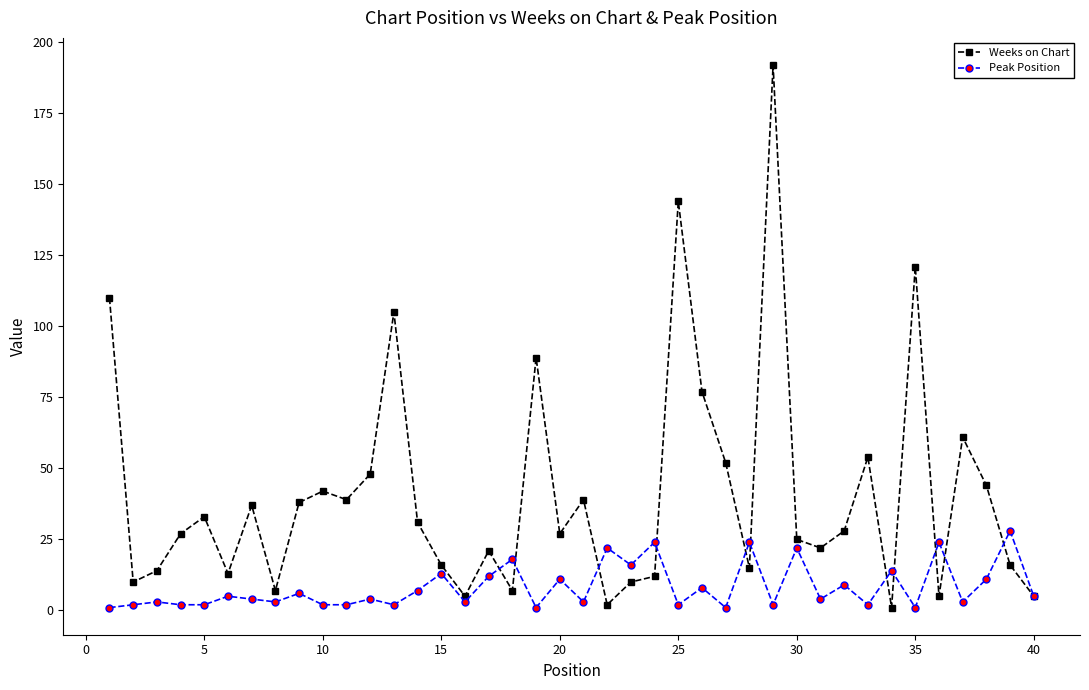

True or false: Peak Position has more than 1 points higher than both neighbors.

True